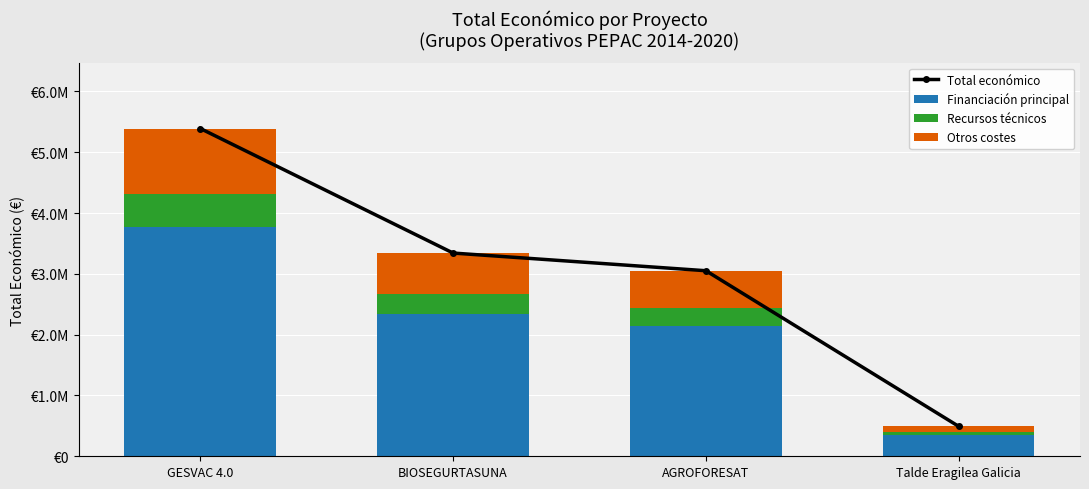

At GESVAC 4.0, list the series in order from largest to smallest.

Total económico, Financiación principal, Otros costes, Recursos técnicos